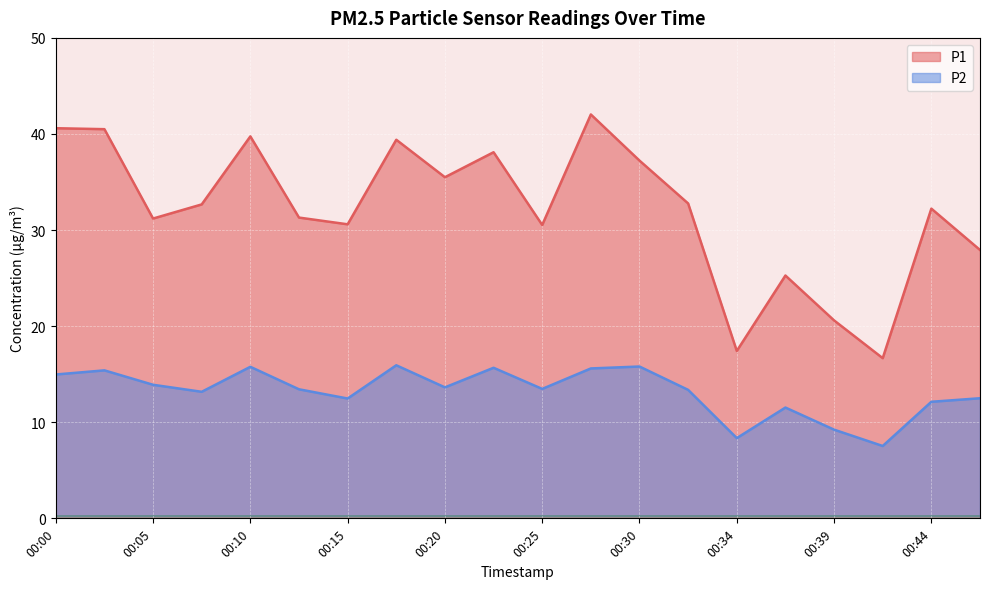

Is it true that P1 equals 35.5 at 00:20?

True